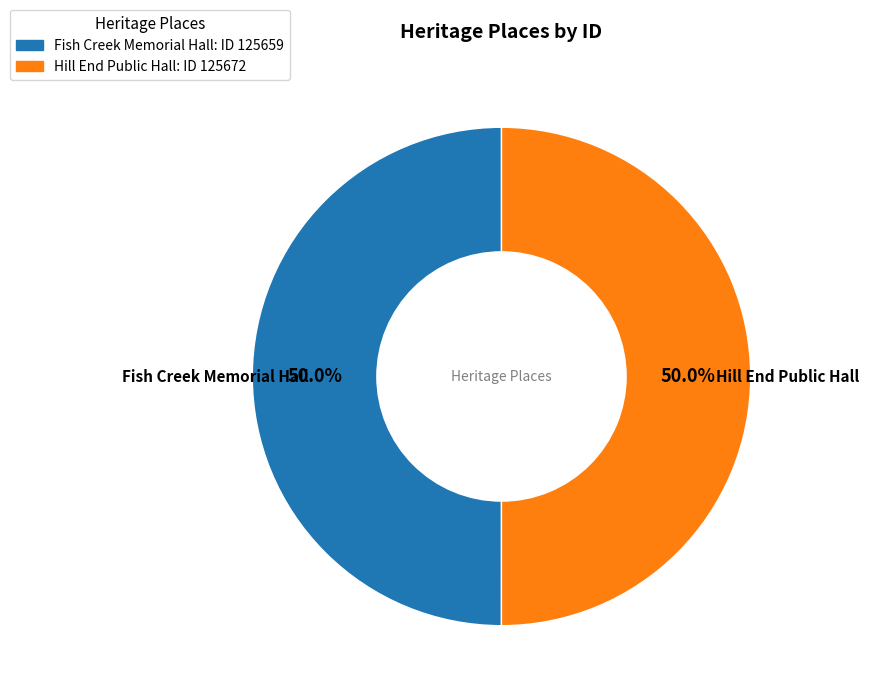

To the nearest percent, what is the average slice percentage?

50%